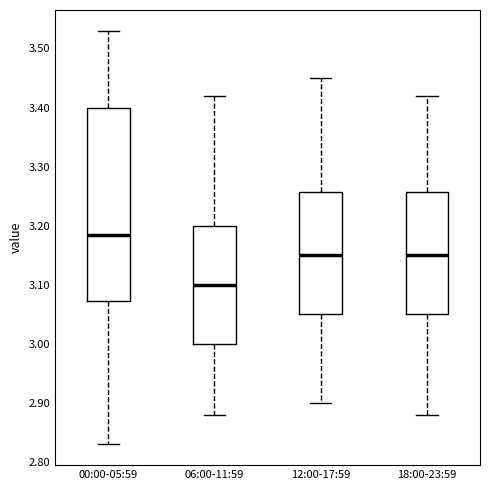

Comparing the boxes themselves (not the whiskers), which one is the tallest?

00:00-05:59